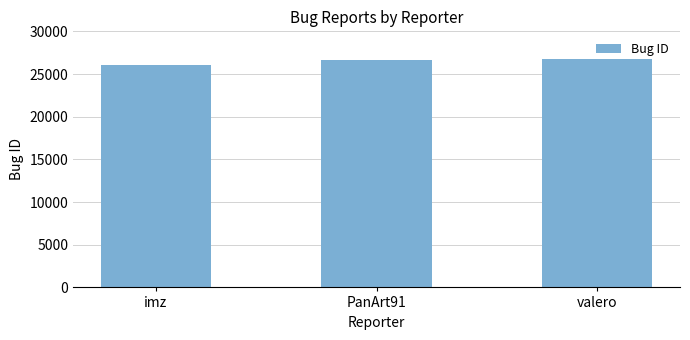

What is the average value?

26471